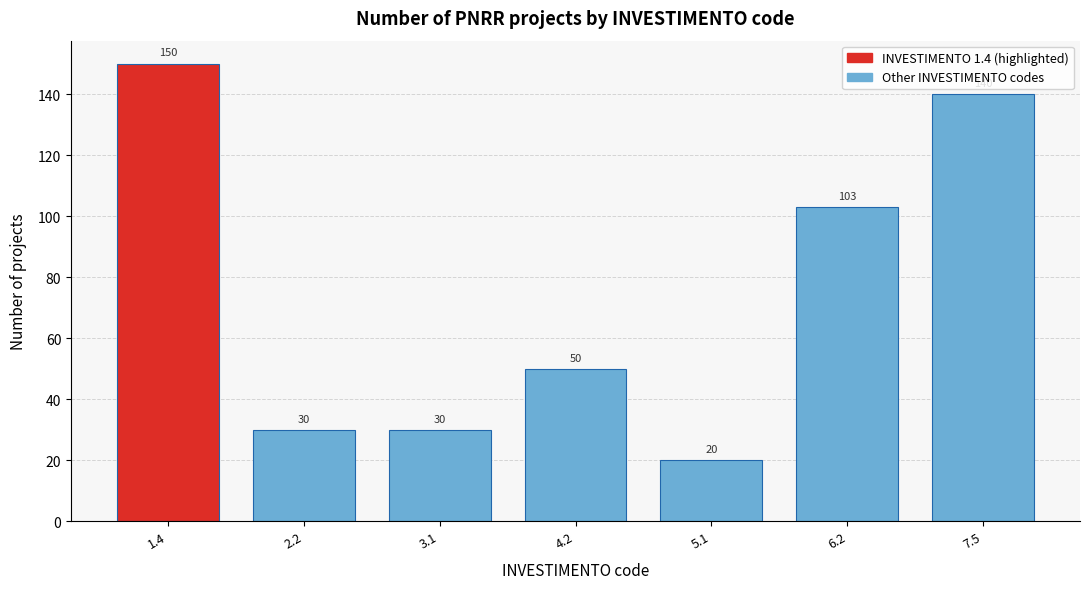

Reading left to right, what are all the values shown in this chart?

150	30	30	50	20	103	140